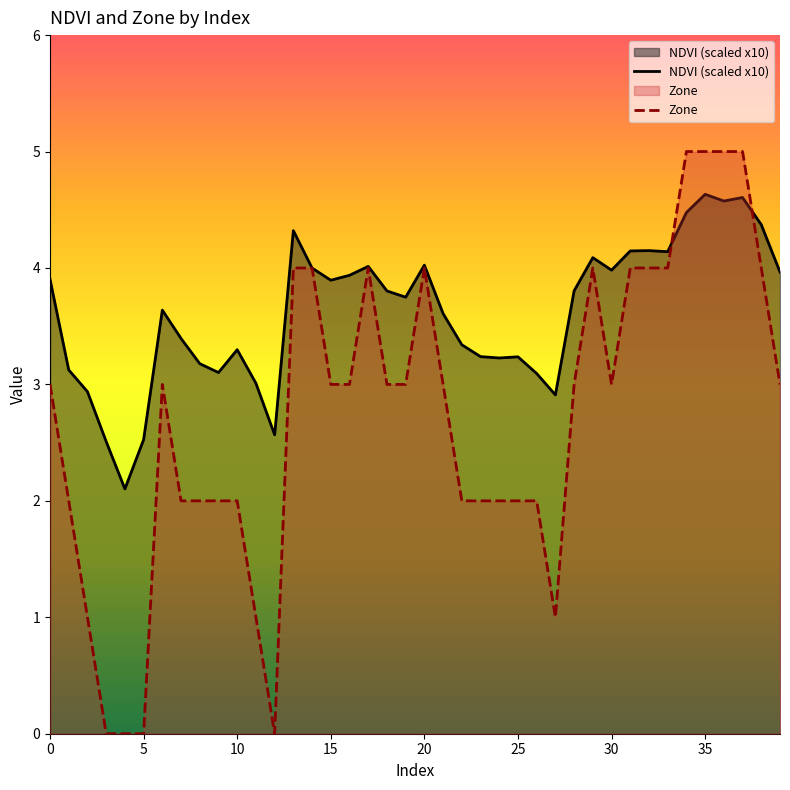

Reading left to right, transcribe all the data shown in this chart.

NDVI: 0=3.9	1=3.1	2=2.9	3=2.5	4=2.1	5=2.5	6=3.6	7=3.4	8=3.2	9=3.1	10=3.3	11=3.0	12=2.6	13=4.3	14=4.0	15=3.9	16=3.9	17=4.0	18=3.8	19=3.7	20=4.0	21=3.6	22=3.3	23=3.2	24=3.2	25=3.2	26=3.1	27=2.9	28=3.8	29=4.1	30=4.0	31=4.1	32=4.1	33=4.1	34=4.5	35=4.6	36=4.6	37=4.6	38=4.4	39=4.0
Zone: 0=3.0	1=2.0	2=1.0	3=0.0	4=0.0	5=0.0	6=3.0	7=2.0	8=2.0	9=2.0	10=2.0	11=1.0	12=0.0	13=4.0	14=4.0	15=3.0	16=3.0	17=4.0	18=3.0	19=3.0	20=4.0	21=3.0	22=2.0	23=2.0	24=2.0	25=2.0	26=2.0	27=1.0	28=3.0	29=4.0	30=3.0	31=4.0	32=4.0	33=4.0	34=5.0	35=5.0	36=5.0	37=5.0	38=4.0	39=3.0